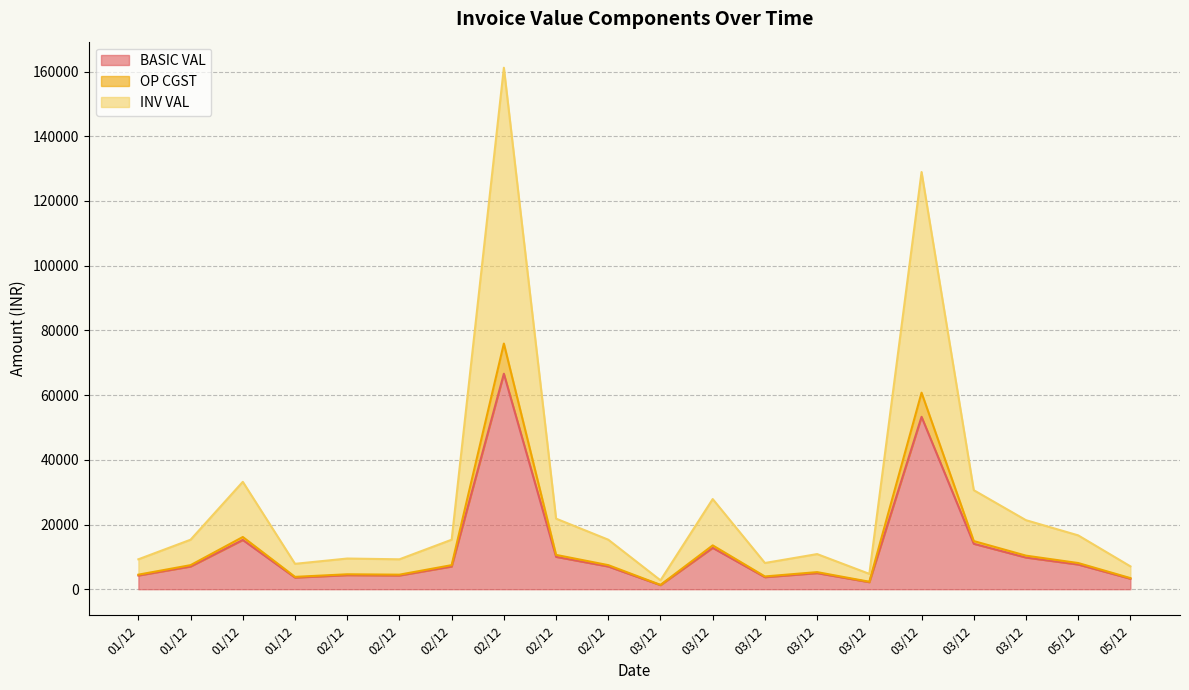

What are all the series names shown in the legend?

BASIC VAL, OP CGST, INV VAL